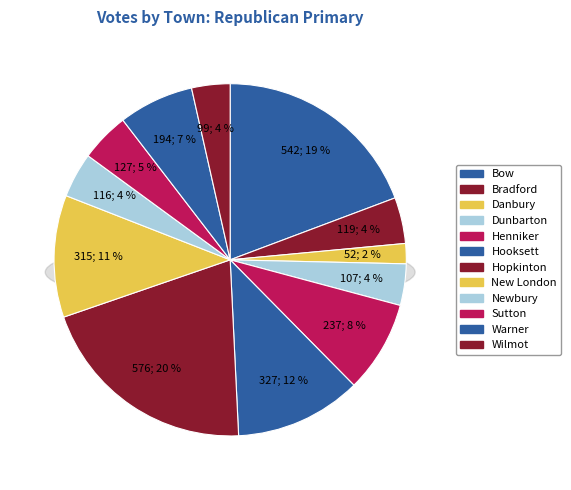

Is there any slice that represents more than half of the pie?

No